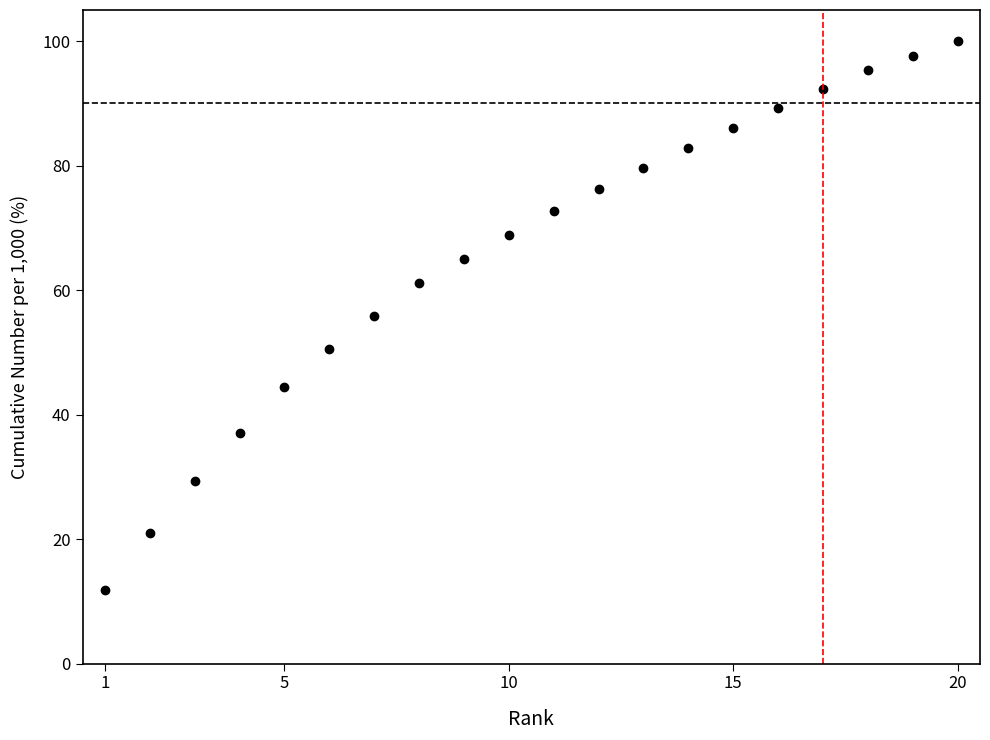

Does the chart display data point markers on the line(s)?

Yes